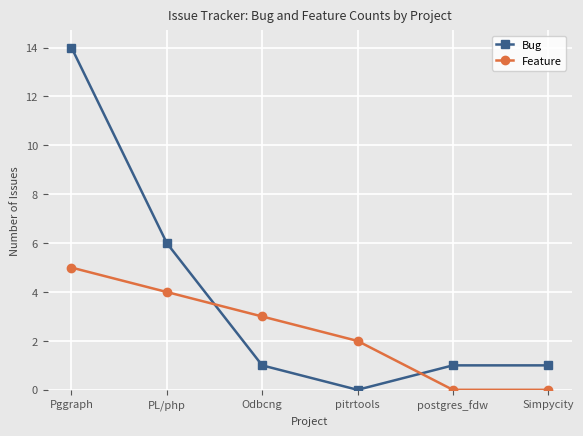

Which series ends up on top after the final intersection of Feature and Bug?

Bug